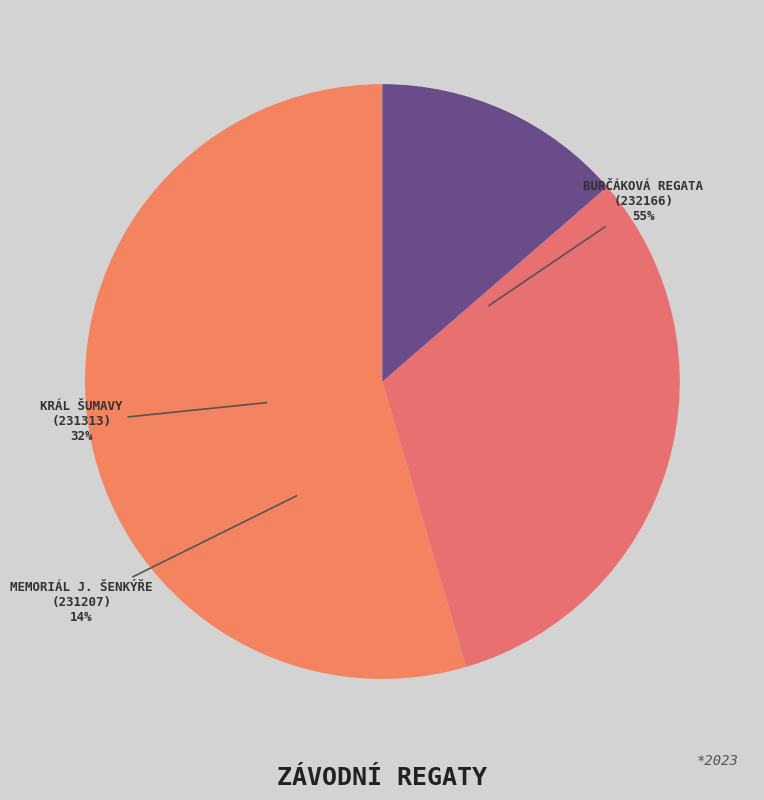

Between 232166 and 231313, which is larger?

232166